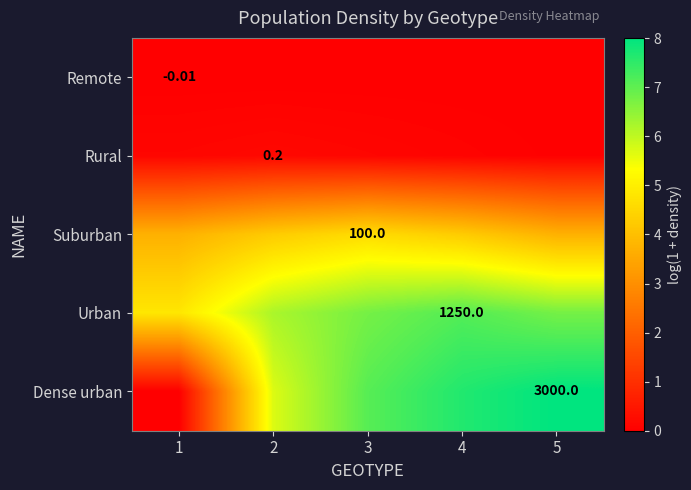

List the series in order of their peak value, lowest first.

Remote, Rural, Suburban, Urban, Dense urban